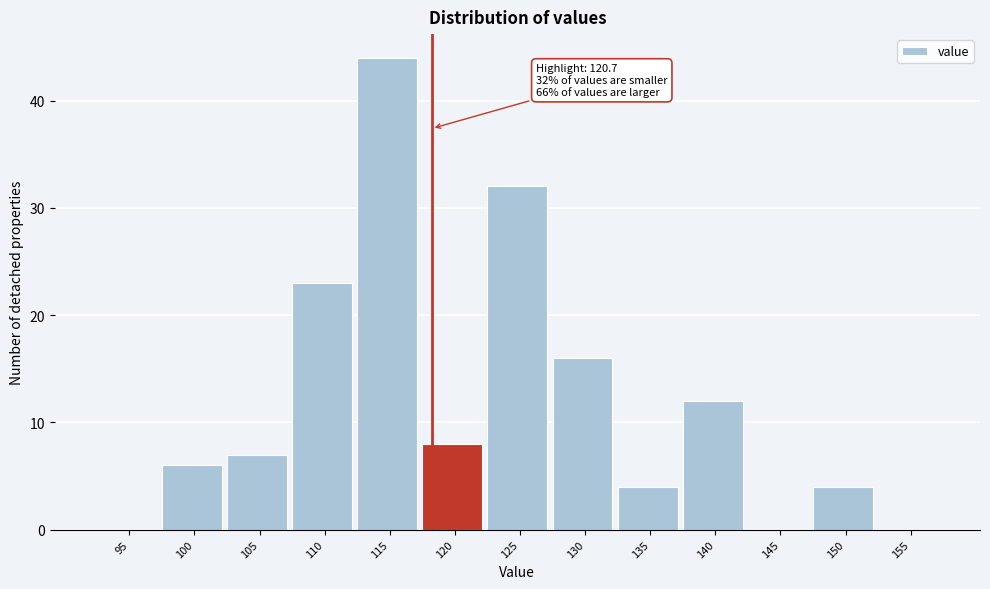

Reading left to right, extract all data points from this chart.

95=0	100=6	105=7	110=23	115=44	120=8	125=32	130=16	135=4	140=12	145=0	150=4	155=0